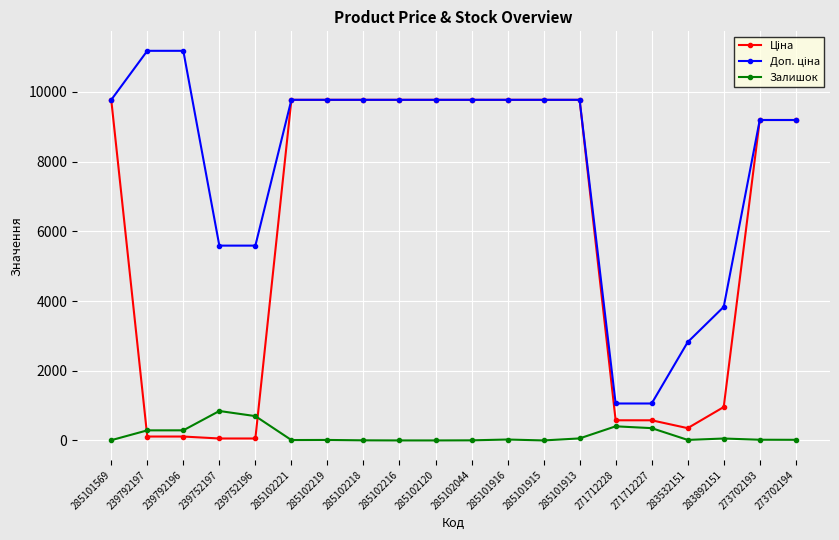

What is the greatest value displayed?

11182.0